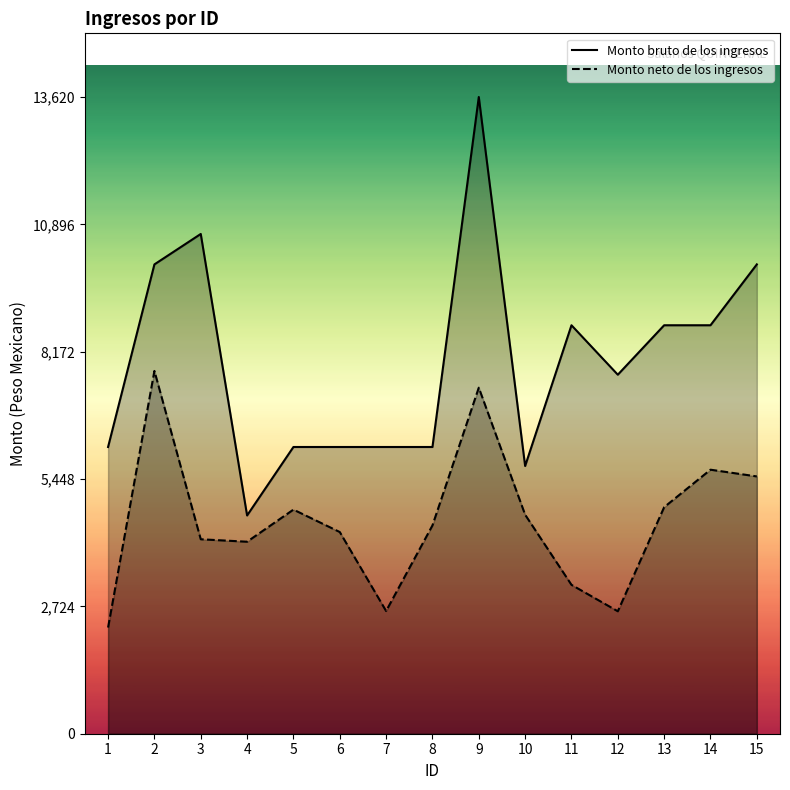

Which series has the widest spread of values?

Monto bruto de los ingresos